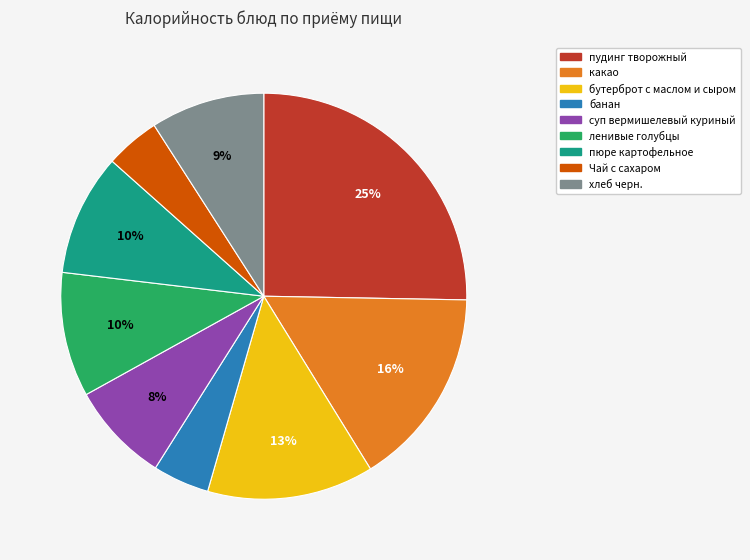

To the nearest percent, what portion does пудинг творожный represent?

25%